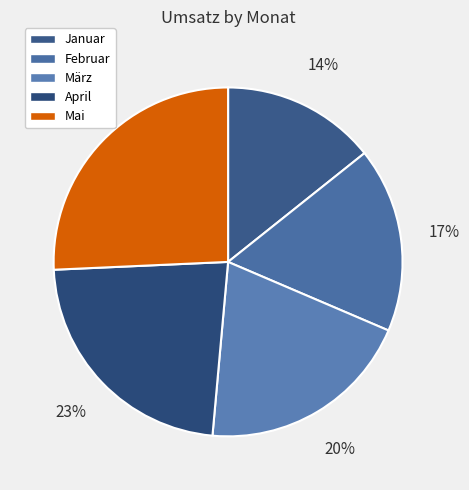

True or false: Mai accounts for 20% of the total.

False